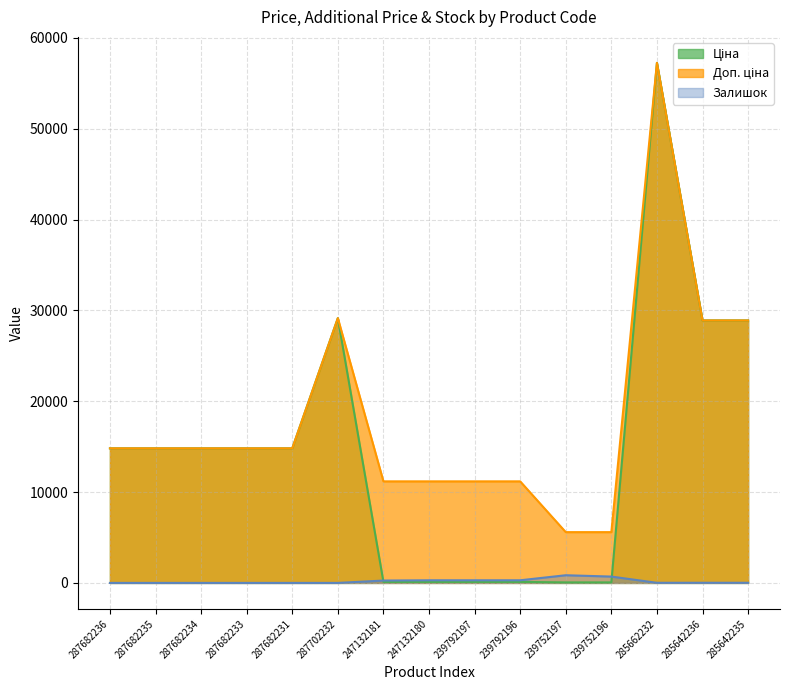

Between 287682234 and 247132180, which series saw the biggest shift?

Ціна